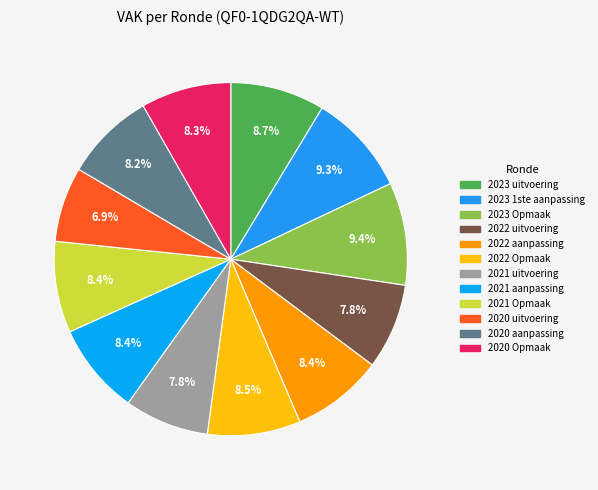

Is 2023 1ste aanpassing the majority of the pie?

No